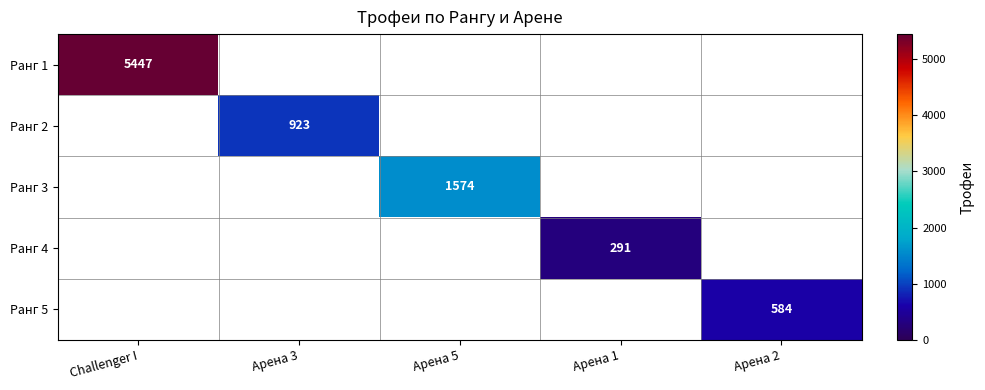

The value of Ранг 1 at Challenger I is 5447. True or false?

True